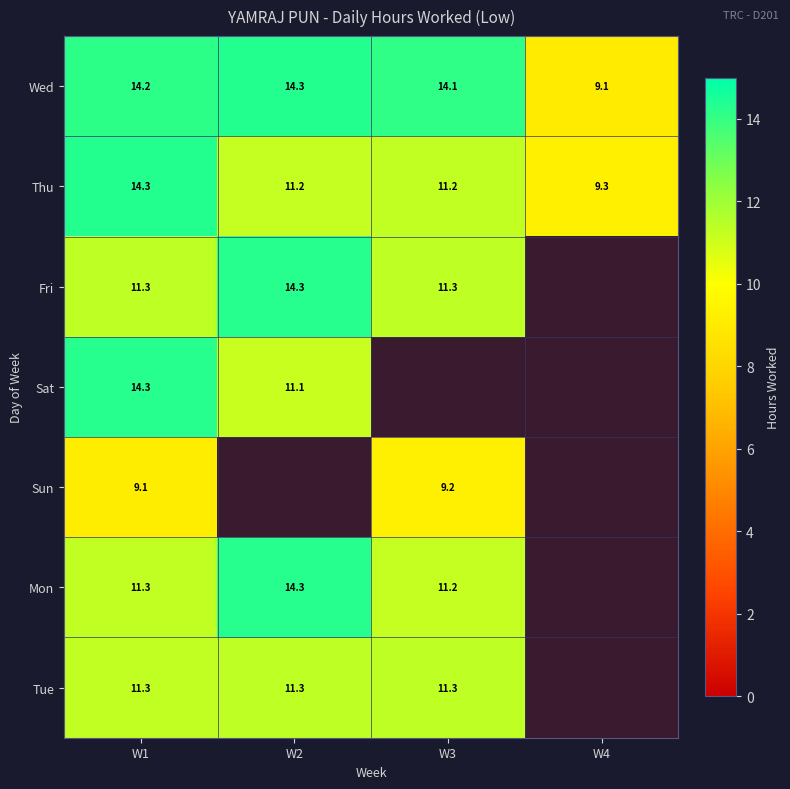

At which category is the sum across all series the highest?

W1